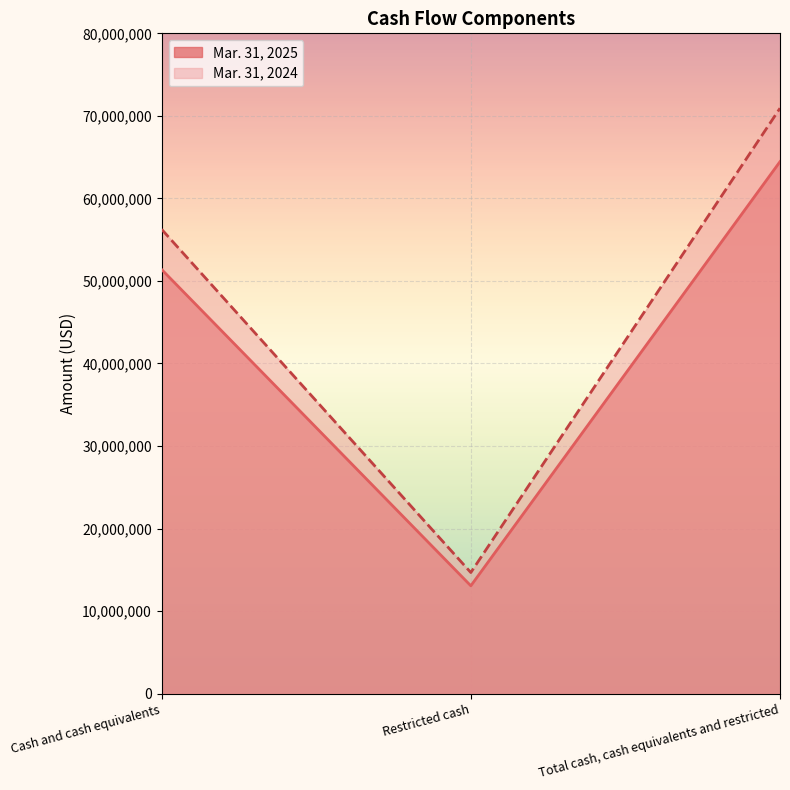

List the labels in order of Mar. 31, 2024 value, largest first.

Total cash, cash equivalents and restricted, Cash and cash equivalents, Restricted cash